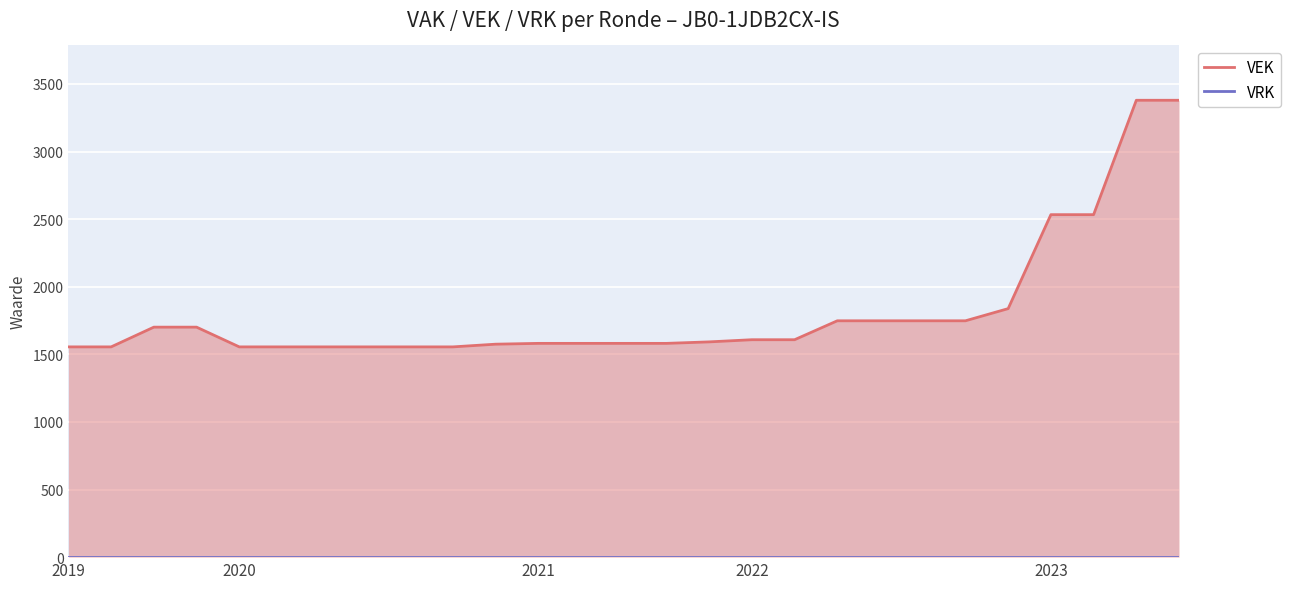

At which category is the sum across all series the highest?

25